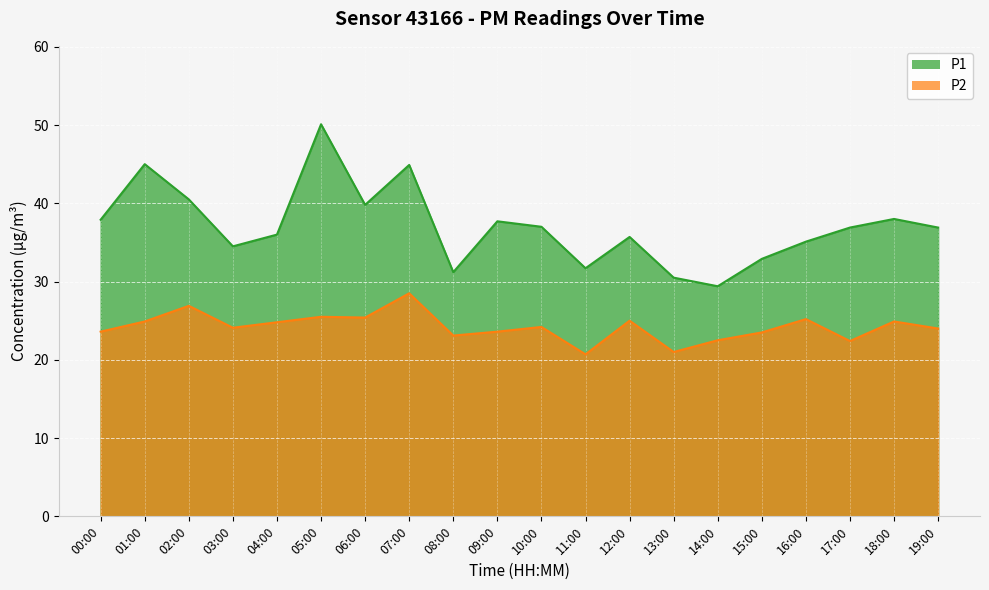

What is the difference between the highest and lowest values at 17:00?

14.5